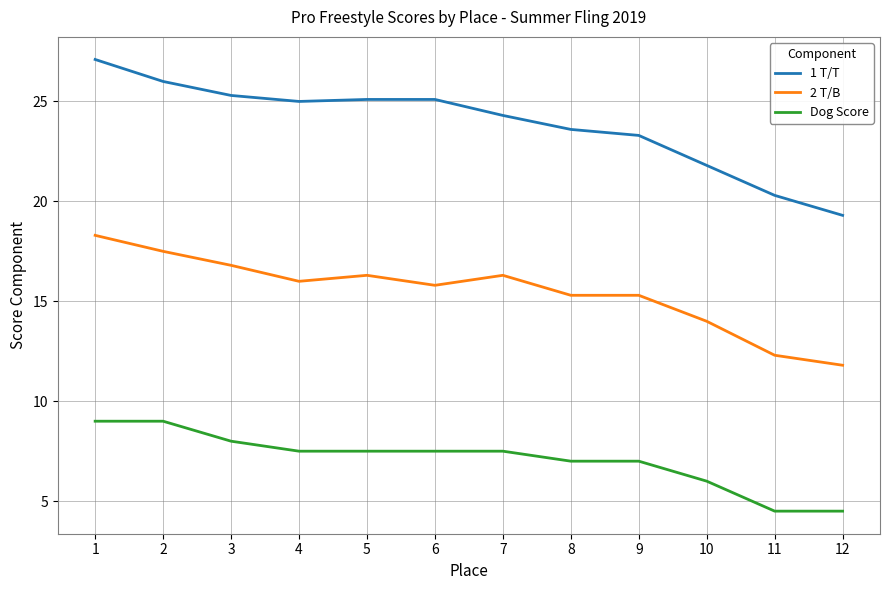

True or false: 1 T/T and Dog Score cross at least once.

False